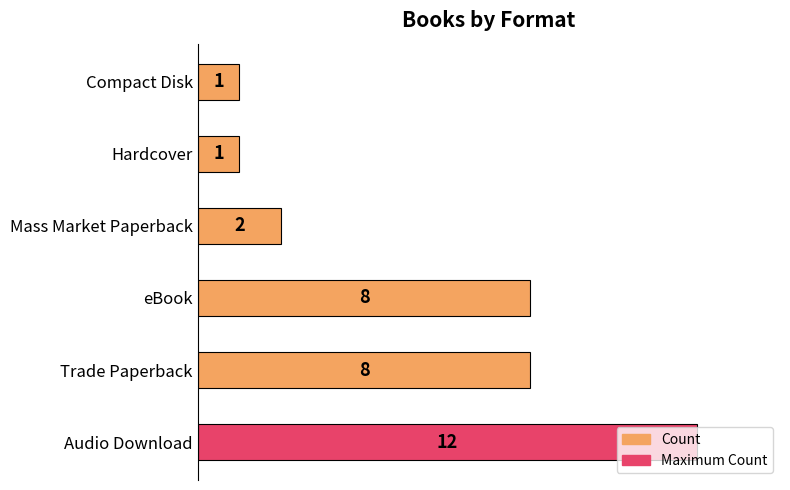

Are the bars grouped side by side (vs. stacked)?

No